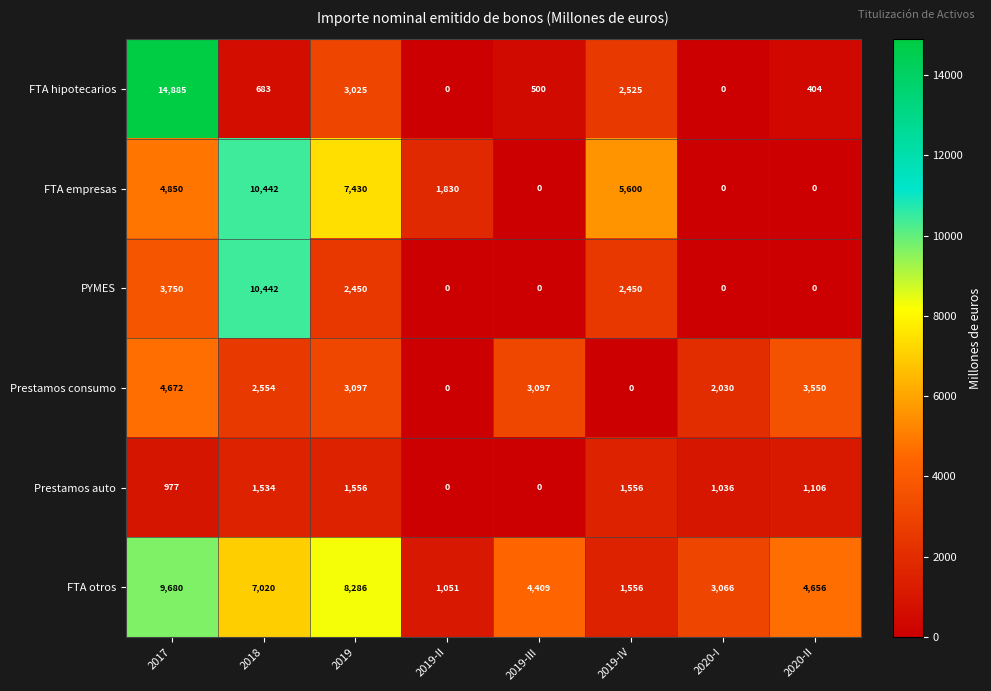

Where is Prestamos consumo nearest to the value 2336?

2018